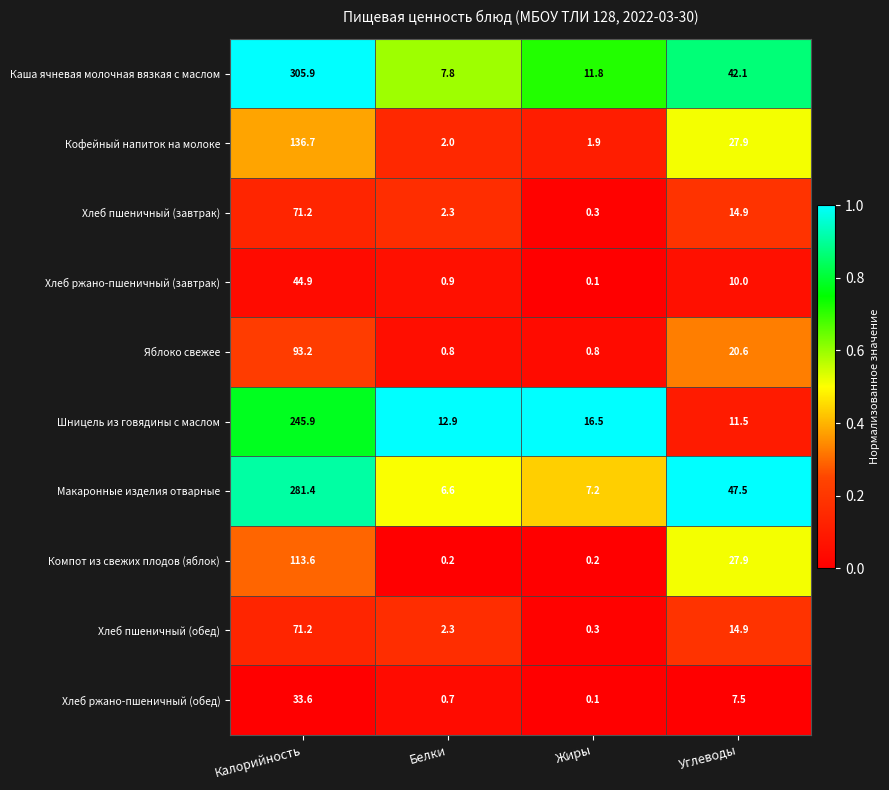

At which category is the sum across all series the highest?

Калорийность